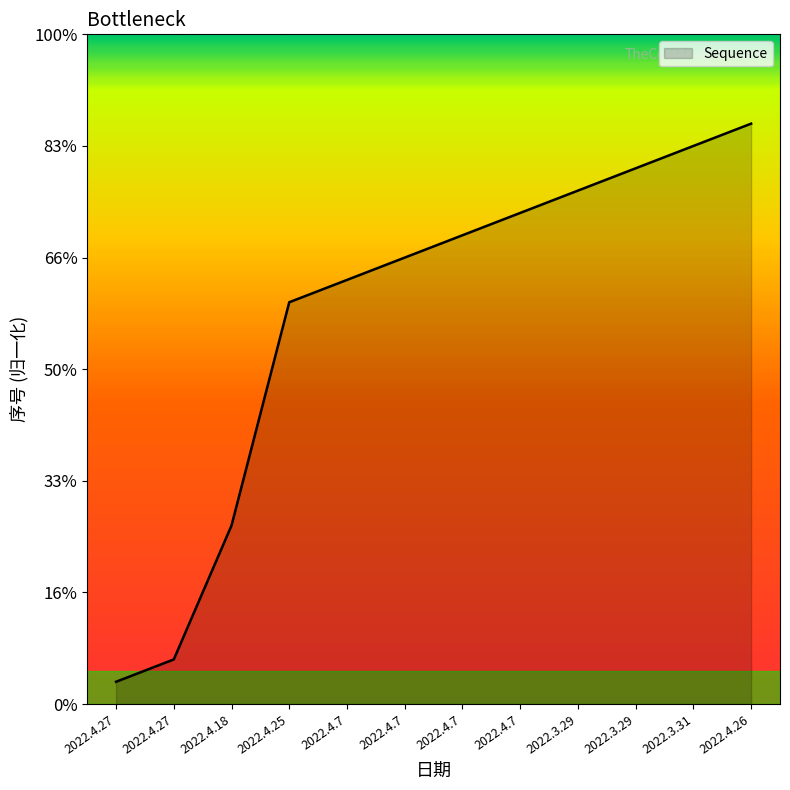

True or false: the data shows 1 at 2022.4.27.

False